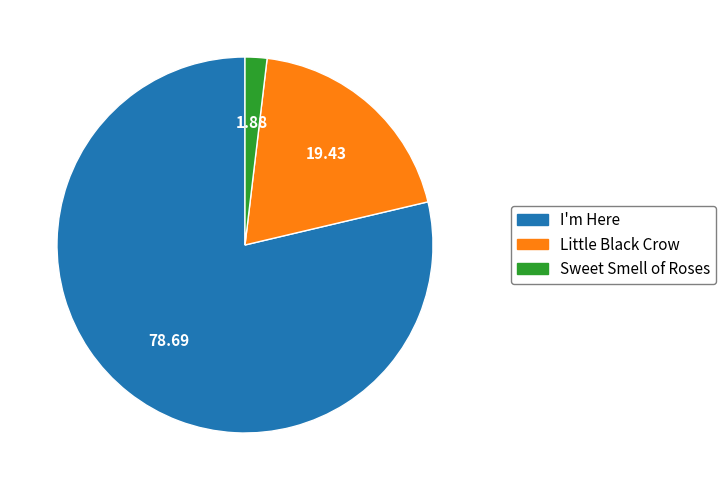

Approximately how many times larger is the value at Little Black Crow compared to Sweet Smell of Roses?

10.3